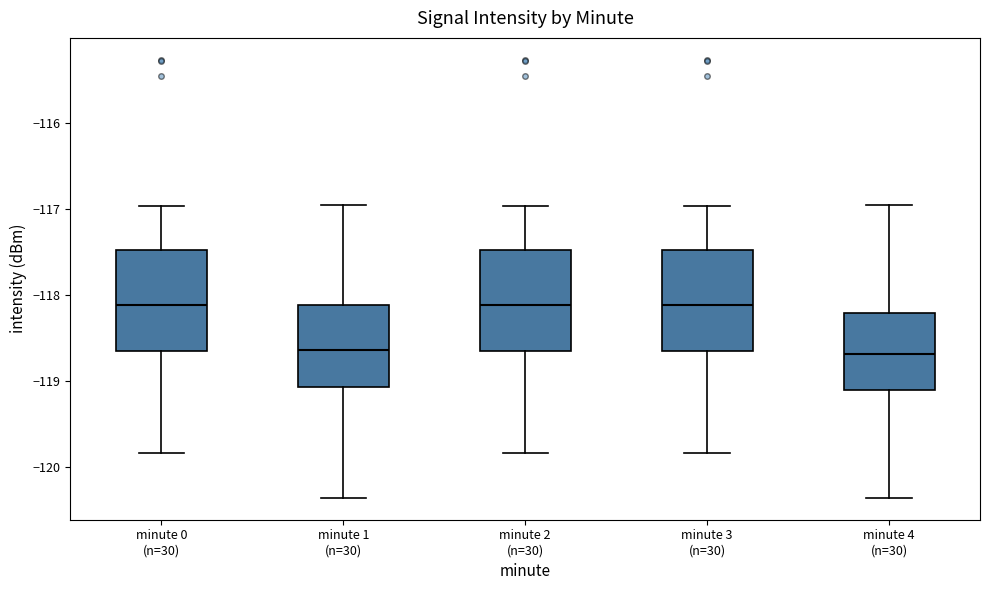

Reading left to right, transcribe this box plot: for each box, give where its median line is, the range the box spans, and where its two whiskers end, as read against the y-axis. The values are not printed on the chart, so give them approximately, as read against the axis.

minute 0 (n=30): median -118.1, box -118.7 to -117.5, whiskers -119.8 to -117.0
minute 1 (n=30): median -118.6, box -119.1 to -118.1, whiskers -120.4 to -117.0
minute 2 (n=30): median -118.1, box -118.7 to -117.5, whiskers -119.8 to -117.0
minute 3 (n=30): median -118.1, box -118.7 to -117.5, whiskers -119.8 to -117.0
minute 4 (n=30): median -118.7, box -119.1 to -118.2, whiskers -120.4 to -117.0